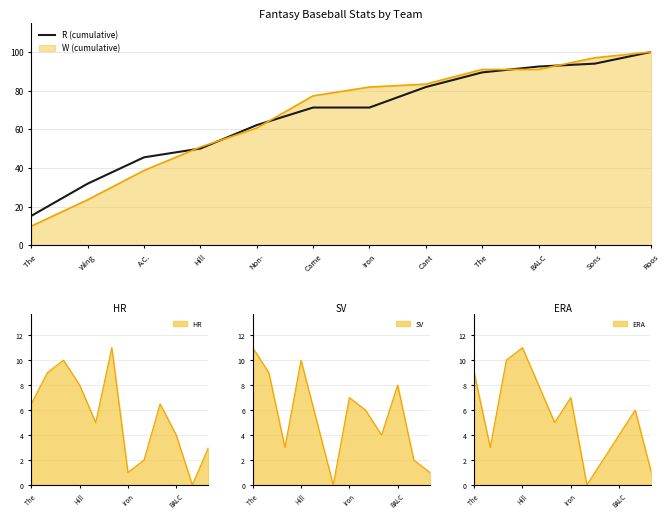

What is the label of the 6th point from the left?

Came